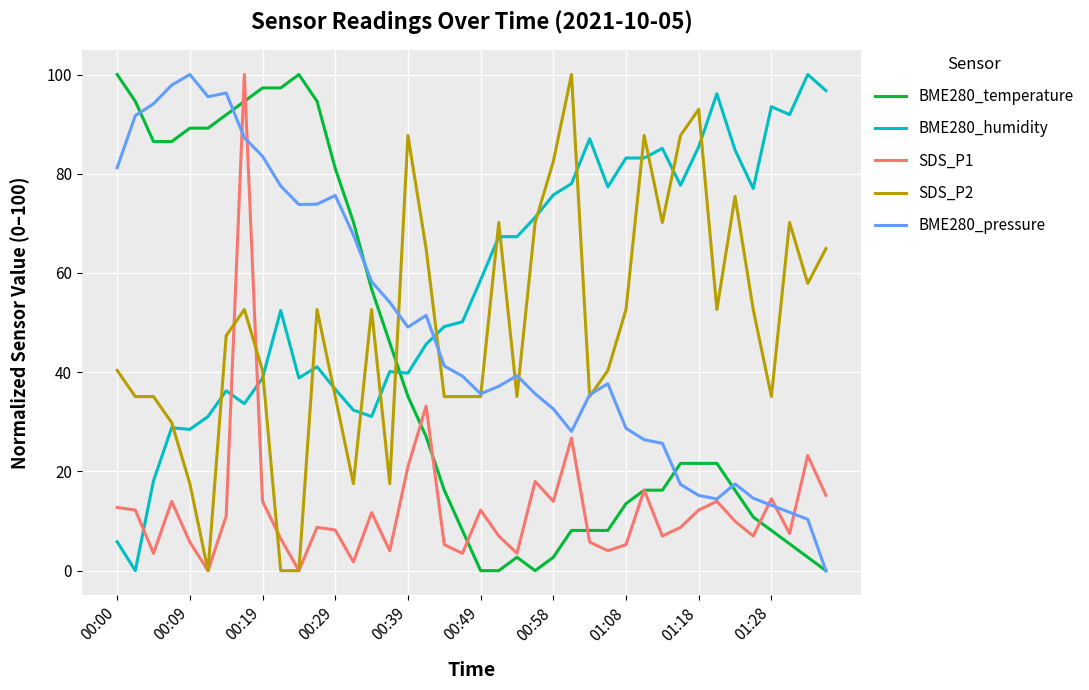

Which series has the largest total across all categories?

BME280_humidity